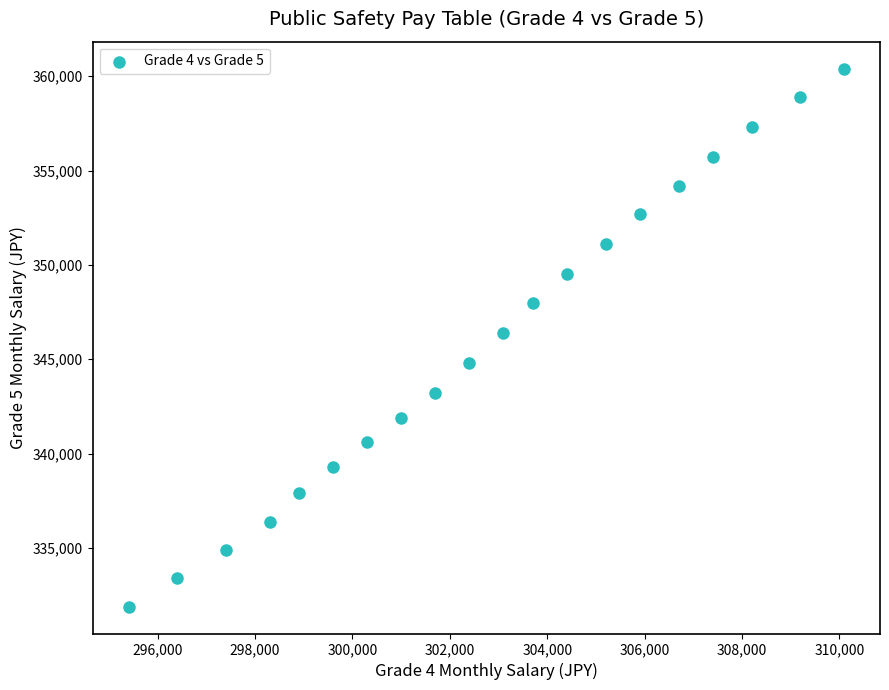

What is the range of Y values (max minus min)?

28500